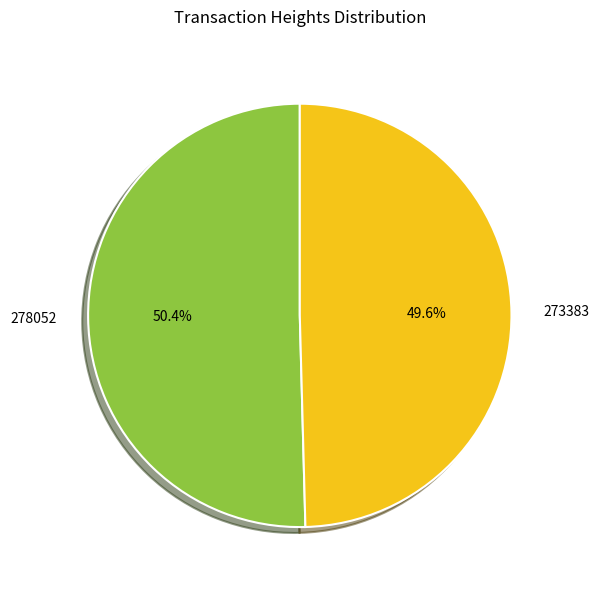

Rank the categories by value from highest to lowest.

278052, 273383